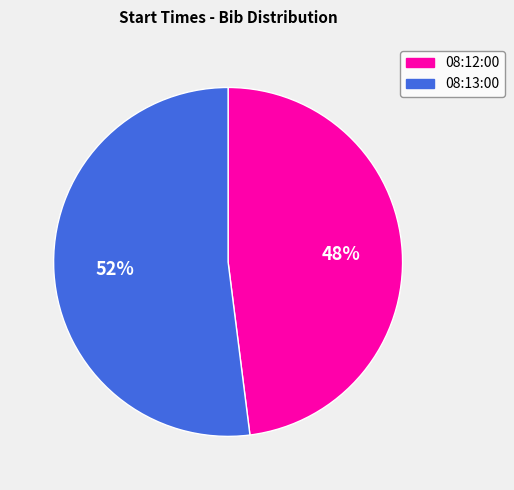

What is the largest slice in the pie chart?

08:13:00